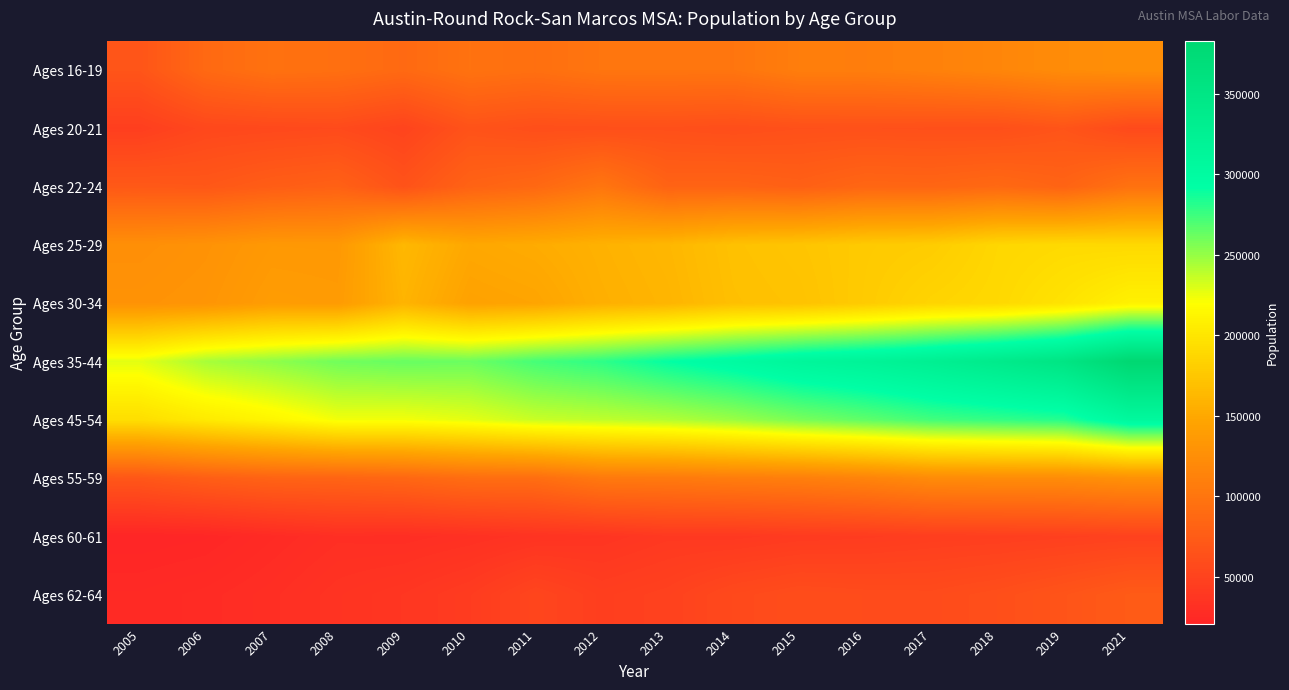

At which category does the chart reach its minimum across all series?

2005